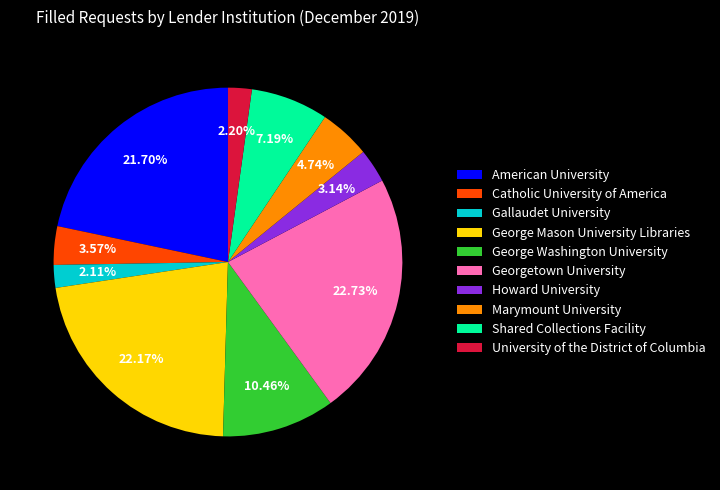

To the nearest percent, what portion does Marymount University represent?

5%